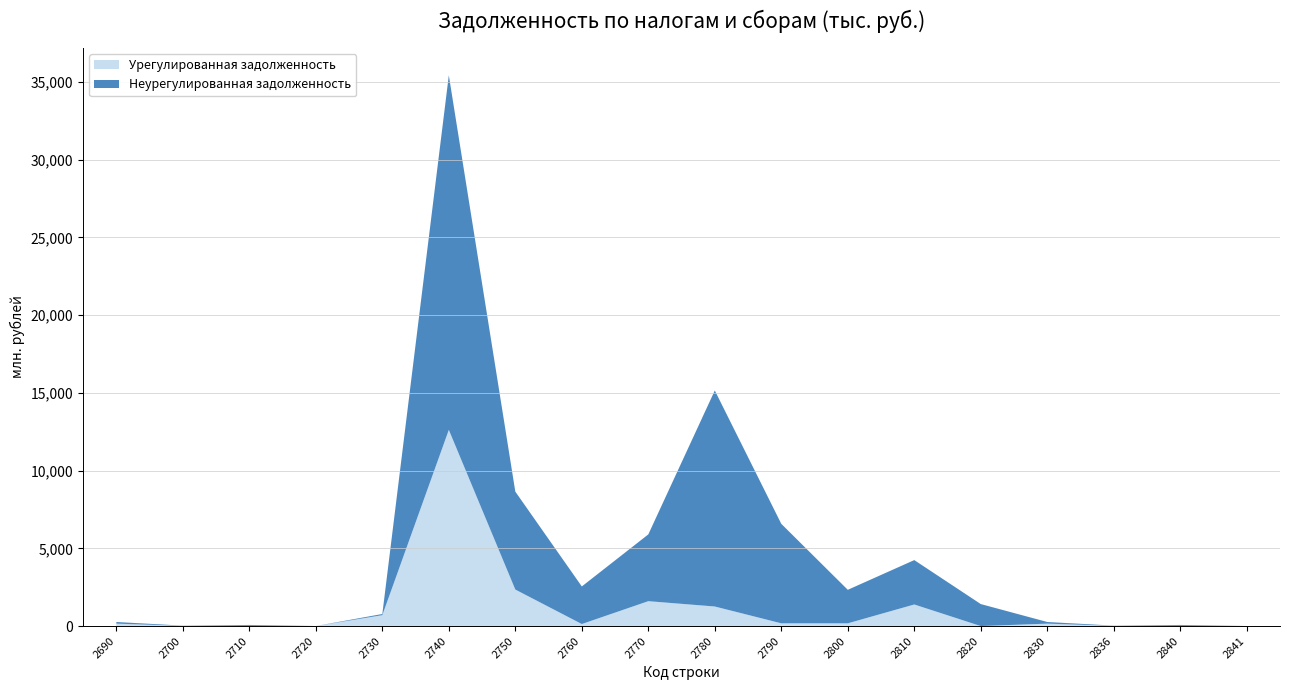

Which category has the highest value in the Урегулированная задолженность series?

2740